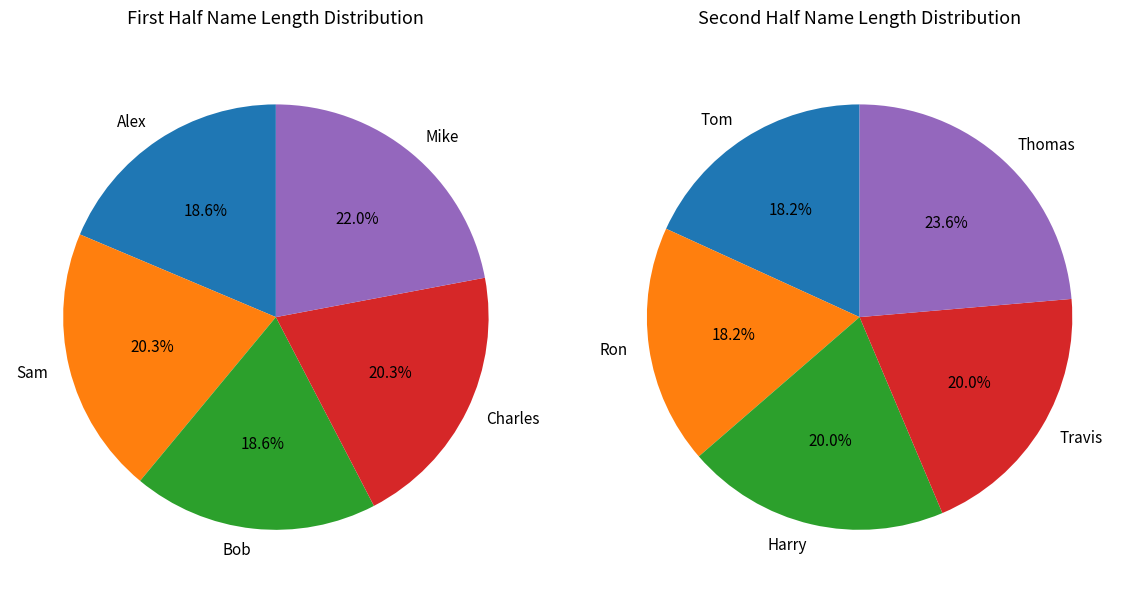

Rank the categories by value from lowest to highest.

Tom, Ron, Alex, Bob, Harry, Travis, Sam, Charles, Mike, Thomas